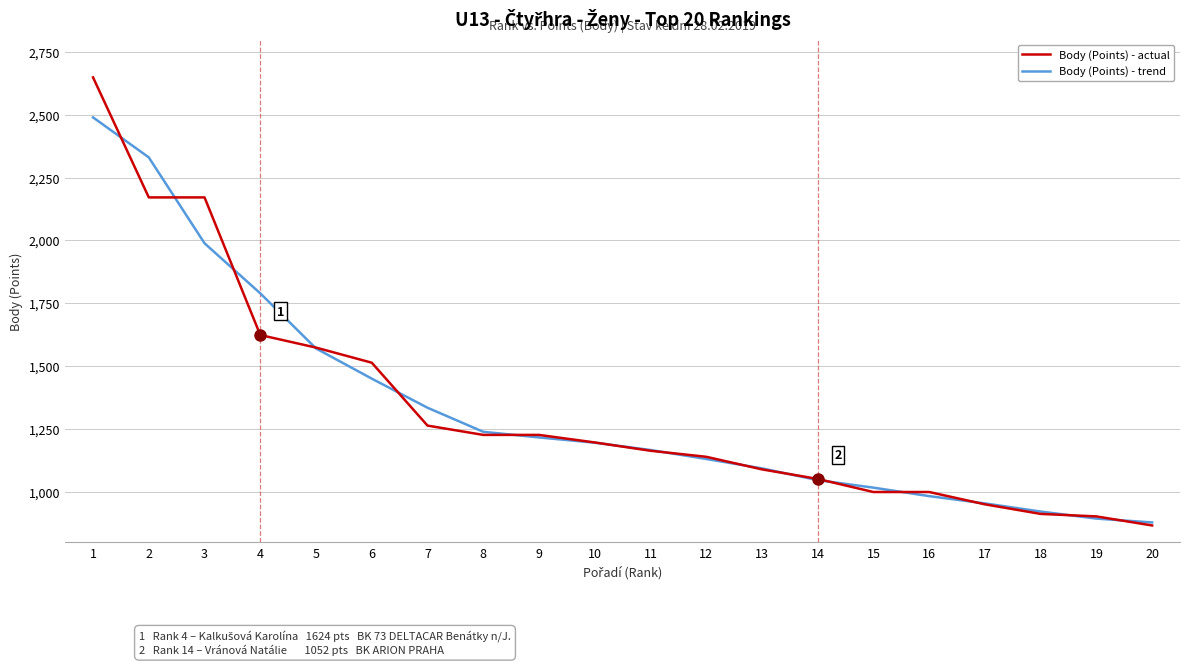

Rank the series by their maximum value, from highest to lowest.

Body (Points) - actual, Body (Points) - trend